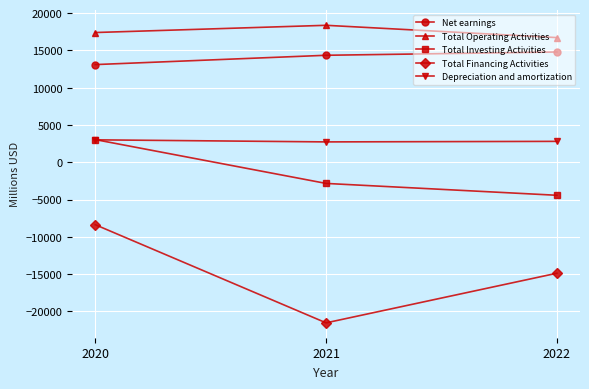

Which series has the largest total across all categories?

Total Operating Activities